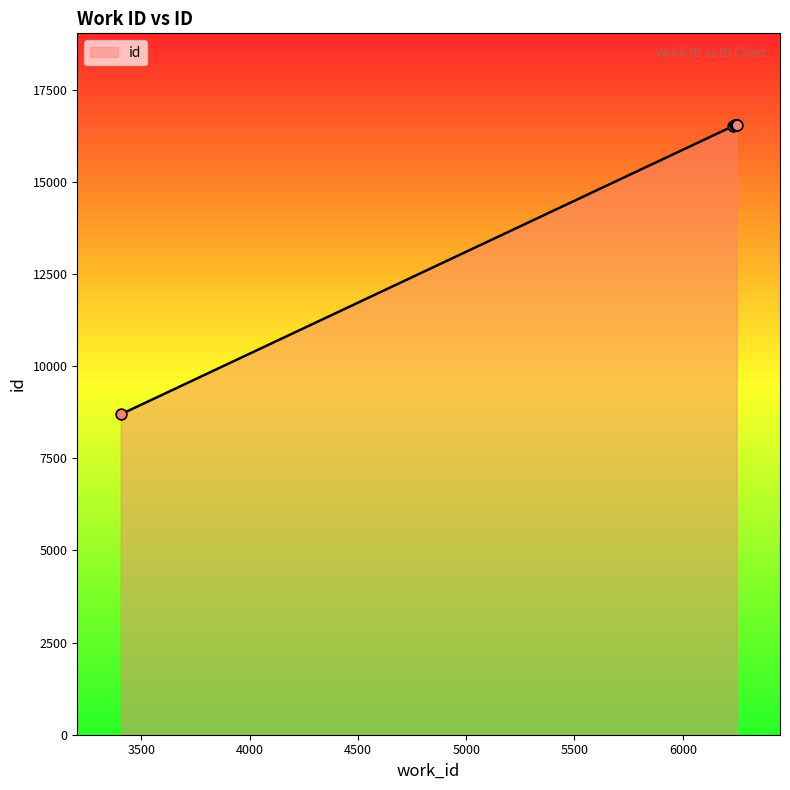

What is the ratio of the value at 6249 to the value at 6233?

1.0